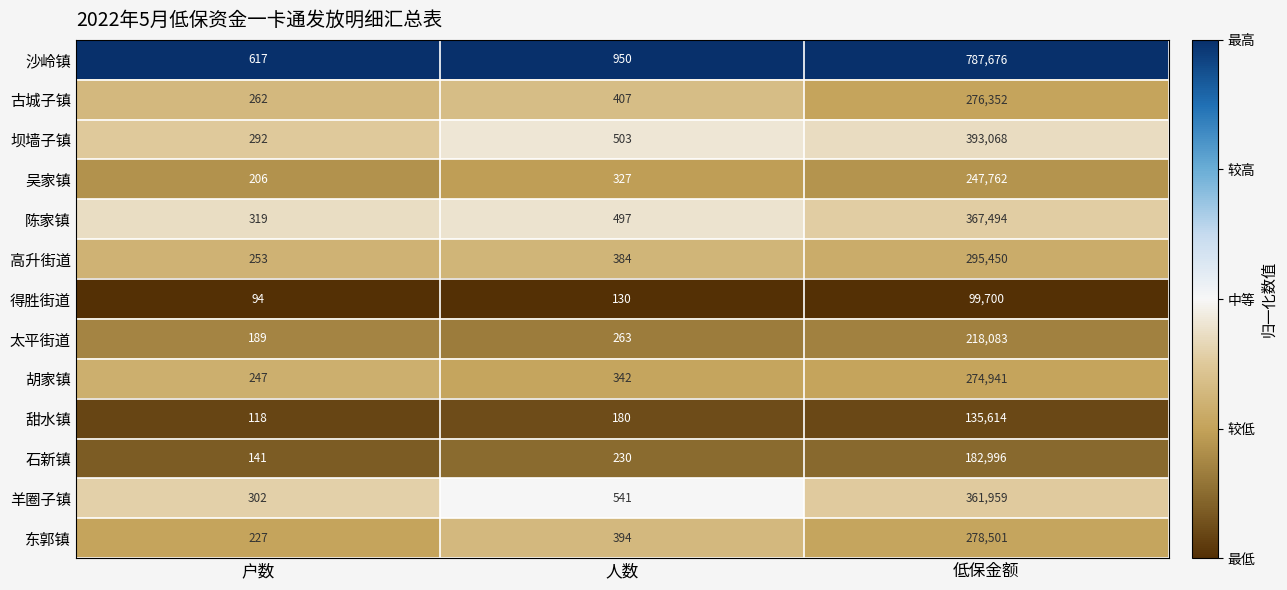

Which category has the lowest value across all series?

户数